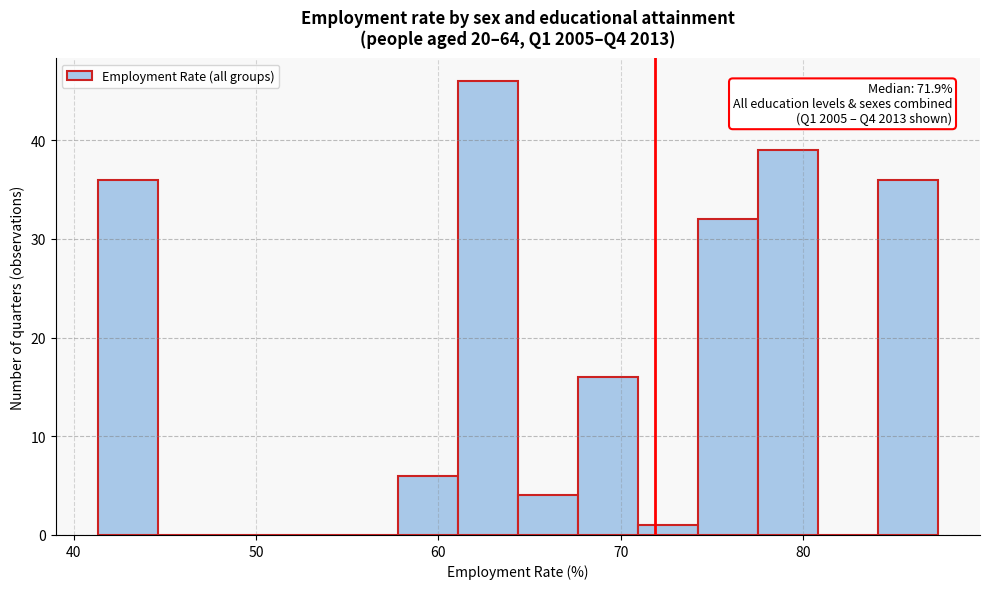

Around what value on the x-axis is the tallest bar? Give the approximate position of its centre, as read against the axis.

63